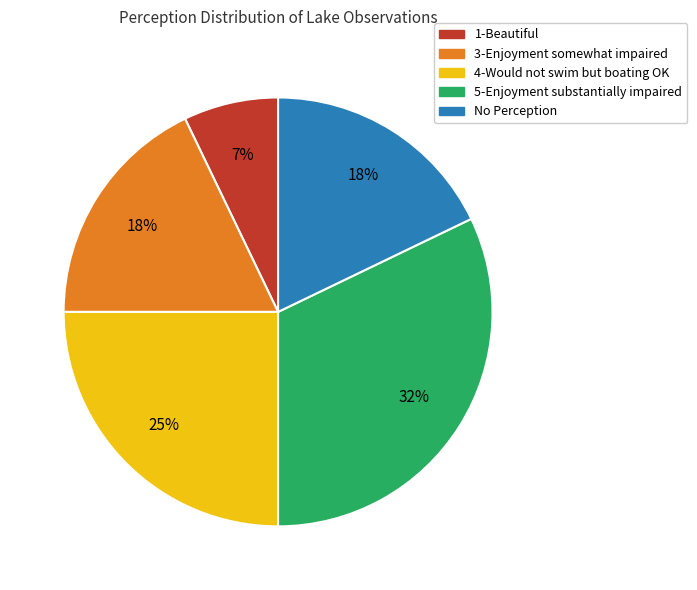

To the nearest percent, what is the average slice percentage?

20%